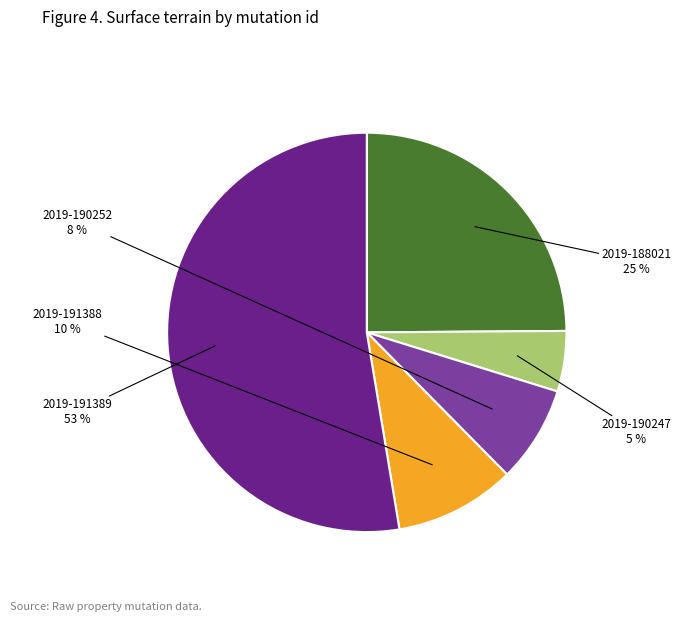

Is there a majority slice in this chart?

Yes